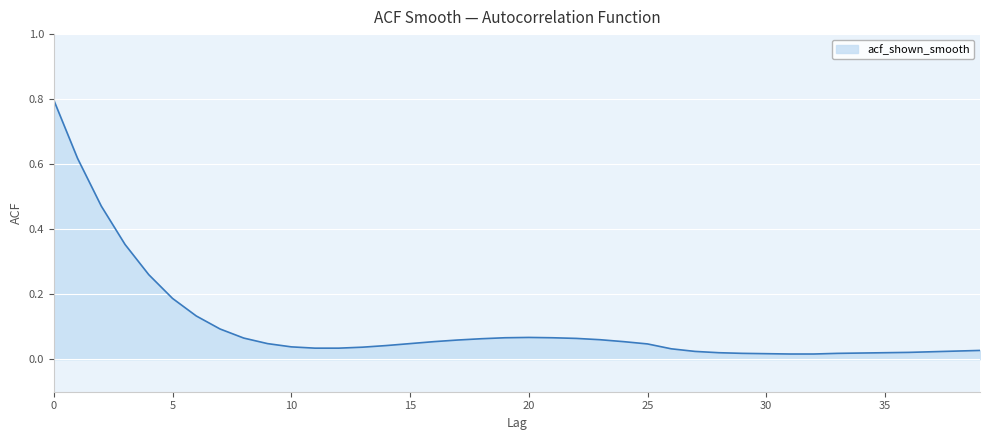

What is the greatest value displayed?

0.8